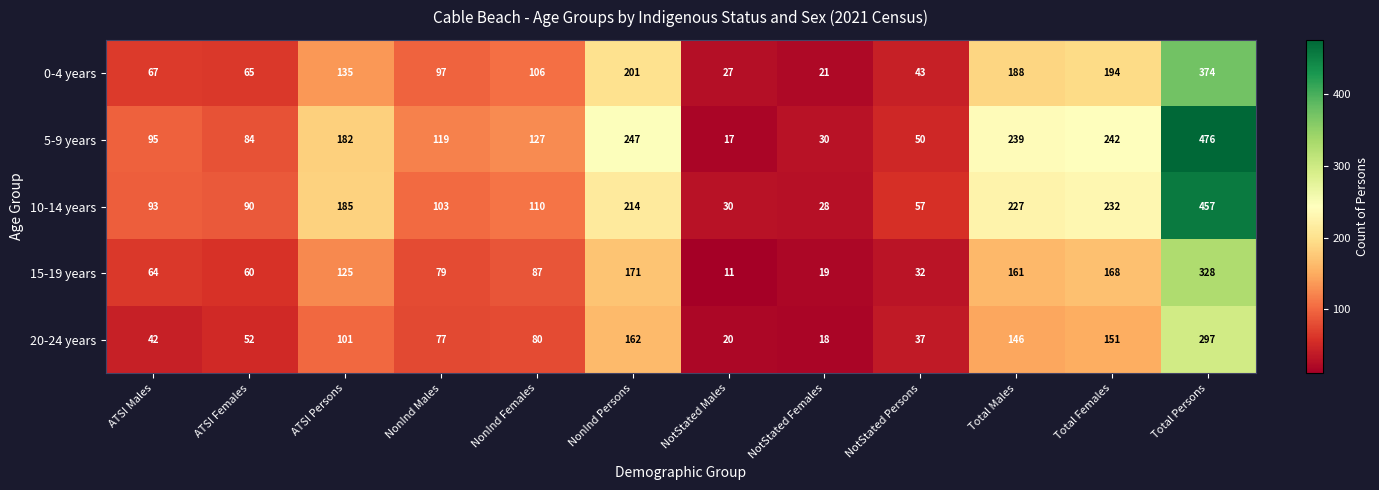

What is the sum of the 20-24 years values at ATSI Persons and Total Females?

252